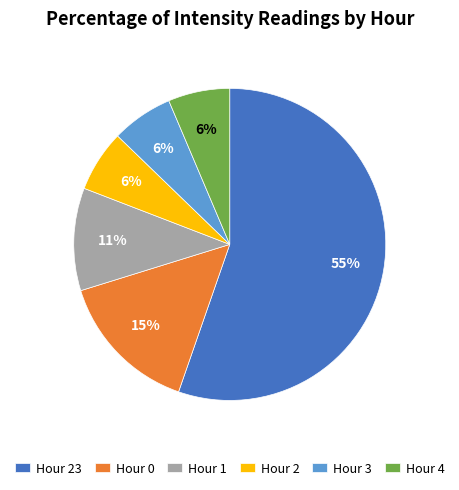

How many segments does this pie chart have?

6